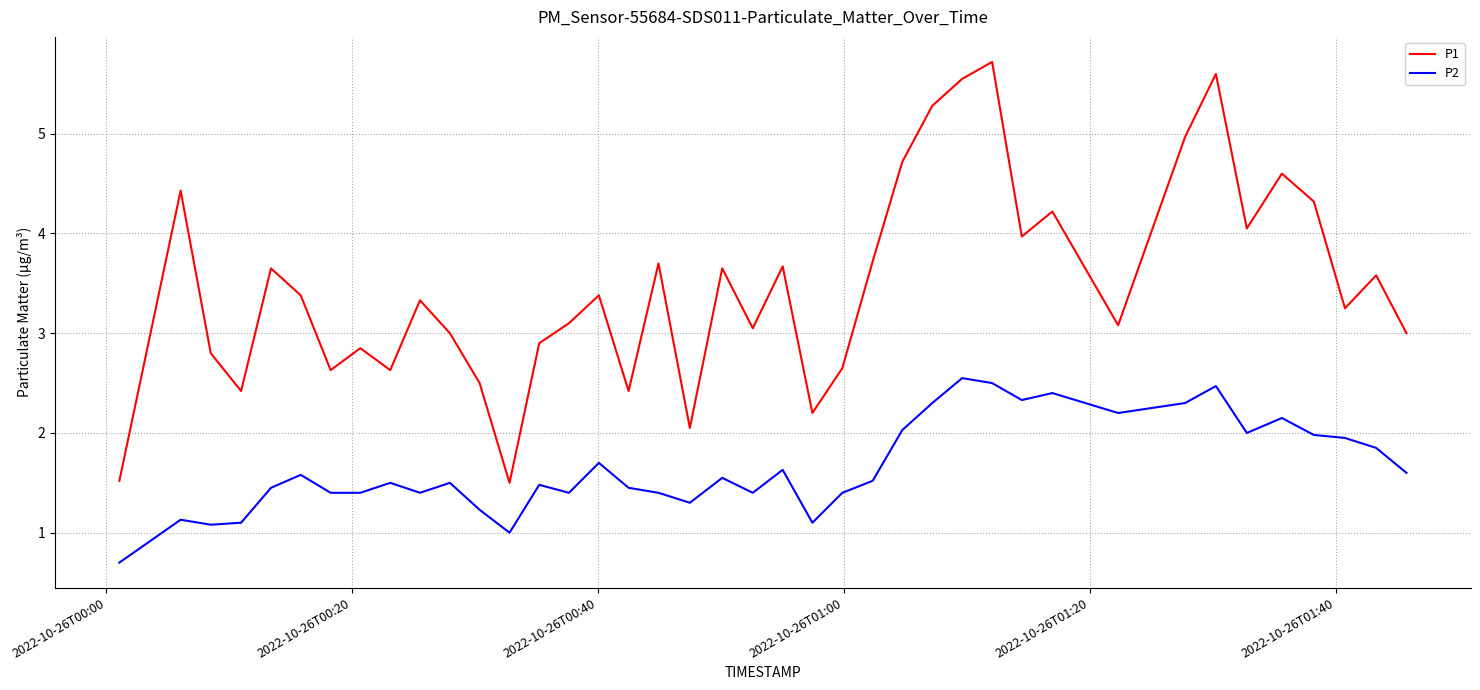

What is the difference between the maximum and minimum values in the P1 series?

4.2